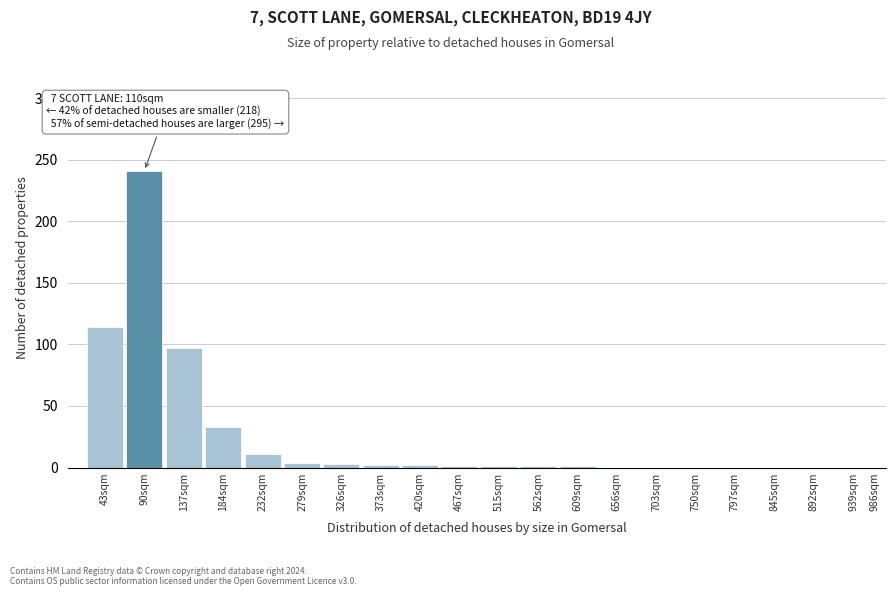

Which label corresponds to the largest value in the chart?

90sqm